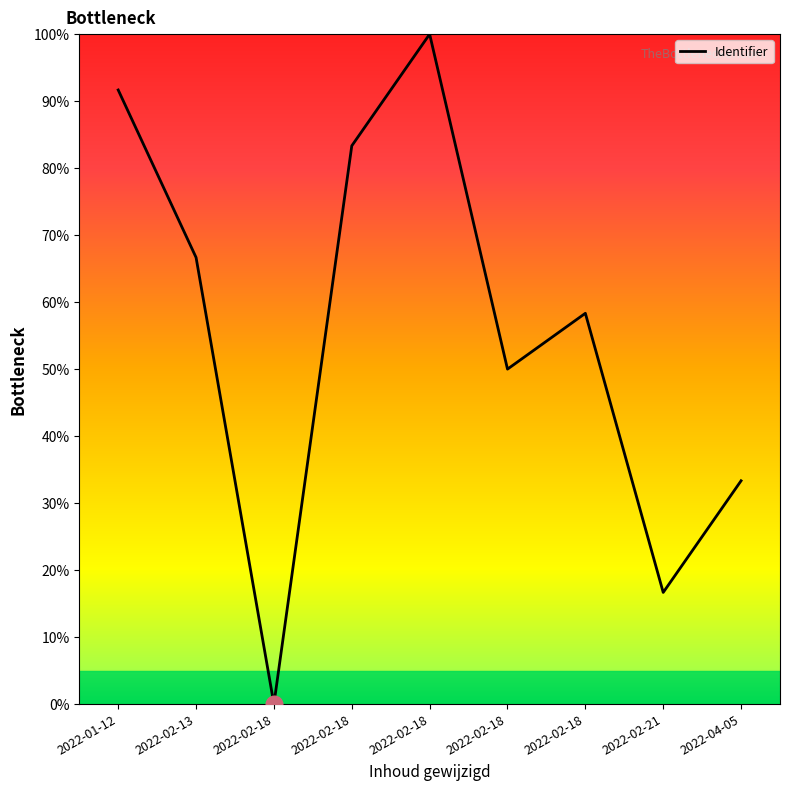

How many lines are shown in the chart?

1